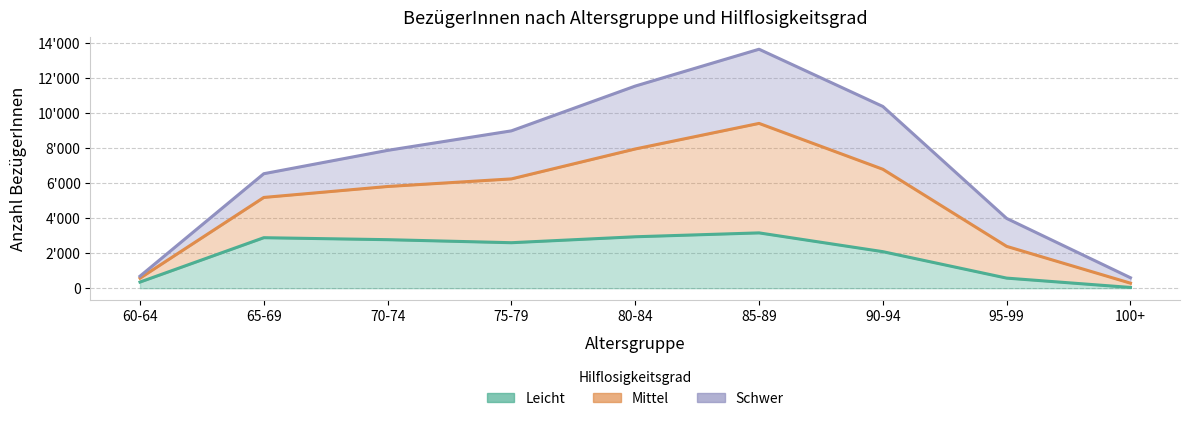

Is the value of Leicht at 65-69 greater than the value of Mittel at 75-79?

No